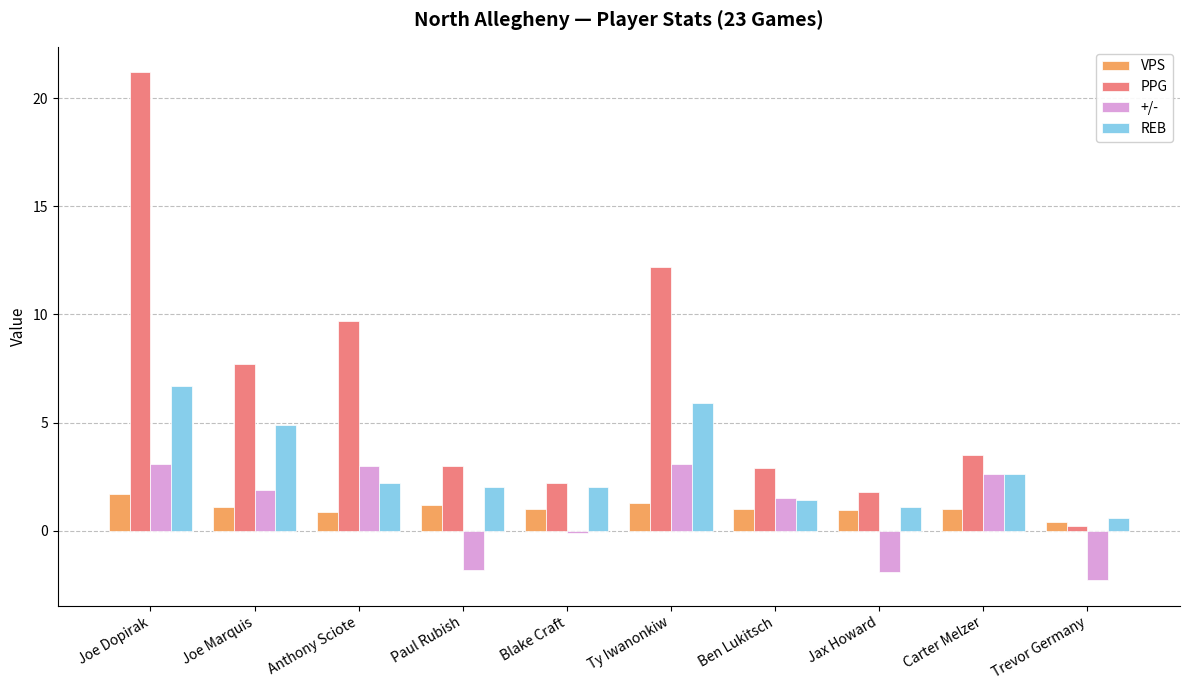

How many data points does each series have?

10